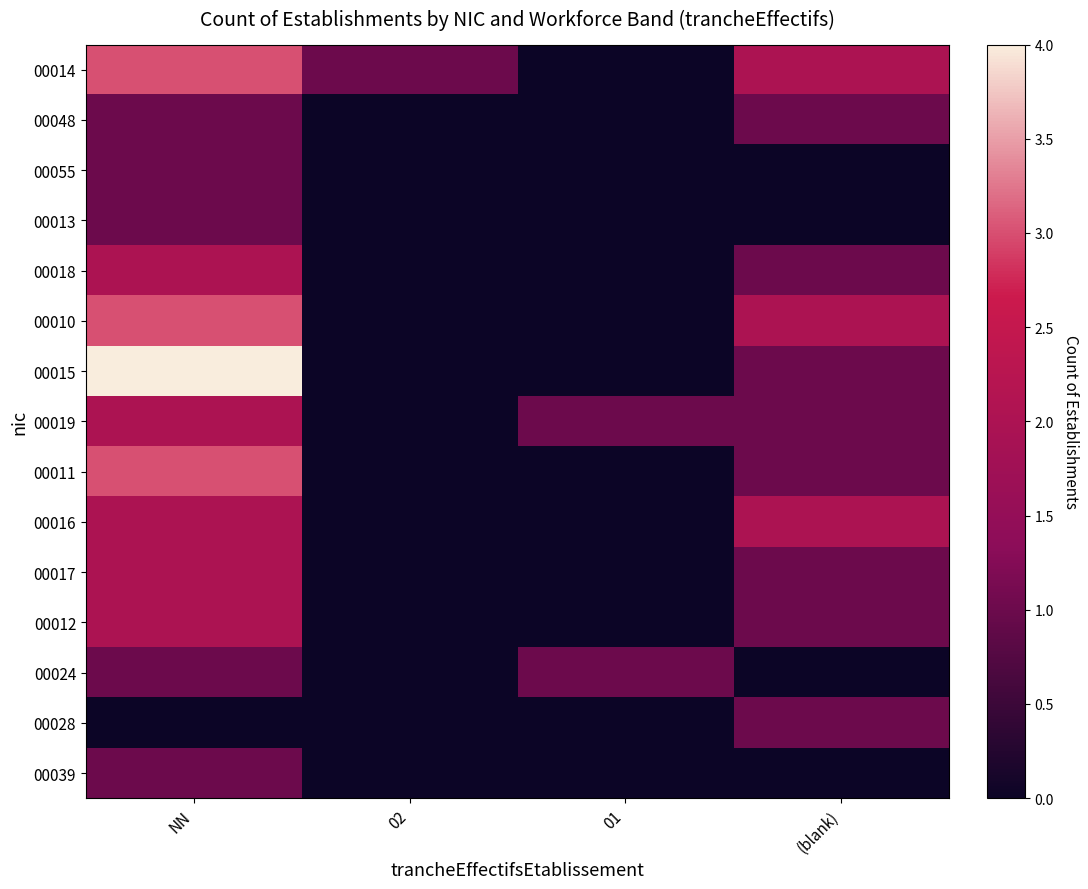

How many series are shown in this chart?

15